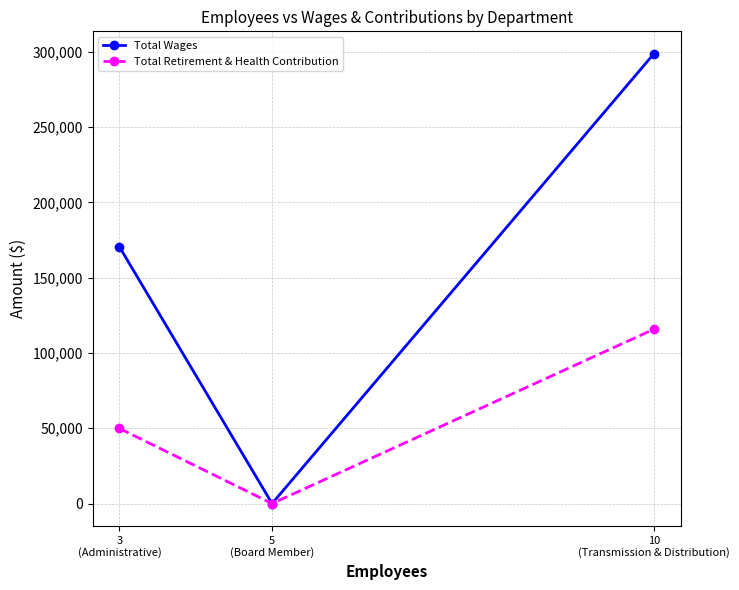

Which series has the largest total across all categories?

Total Wages